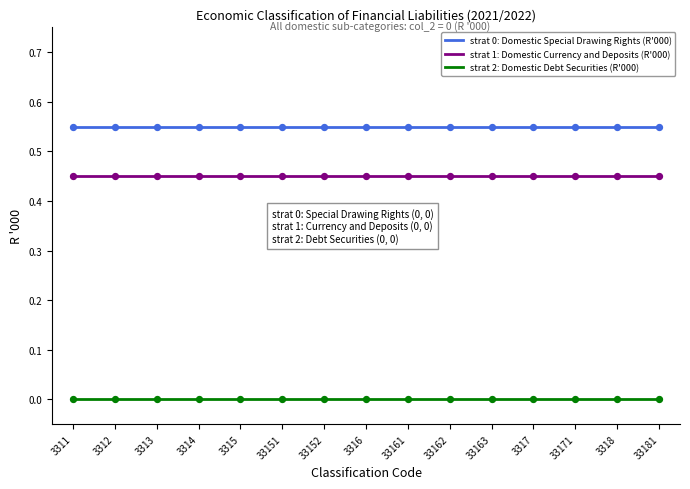

Which series has the largest total across all categories?

strat 0: Domestic Special Drawing Rights (R'000)